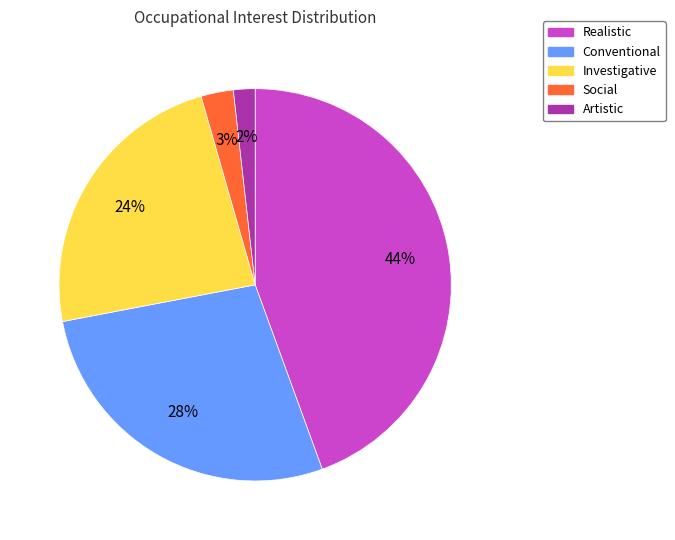

To the nearest percent, what is the difference between the Conventional and Social slice percentages?

25%